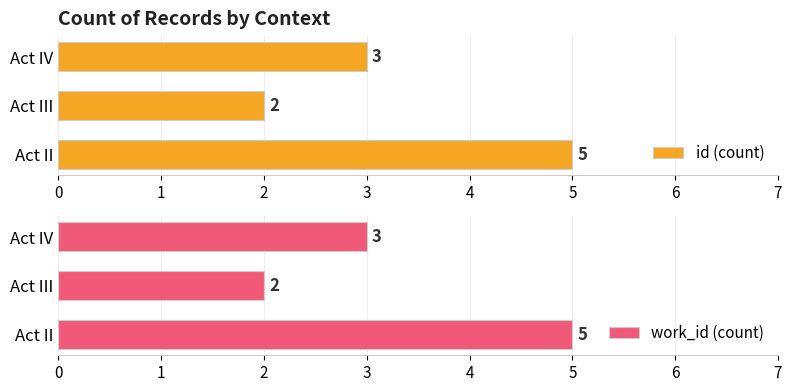

How many data points does each series have?

3